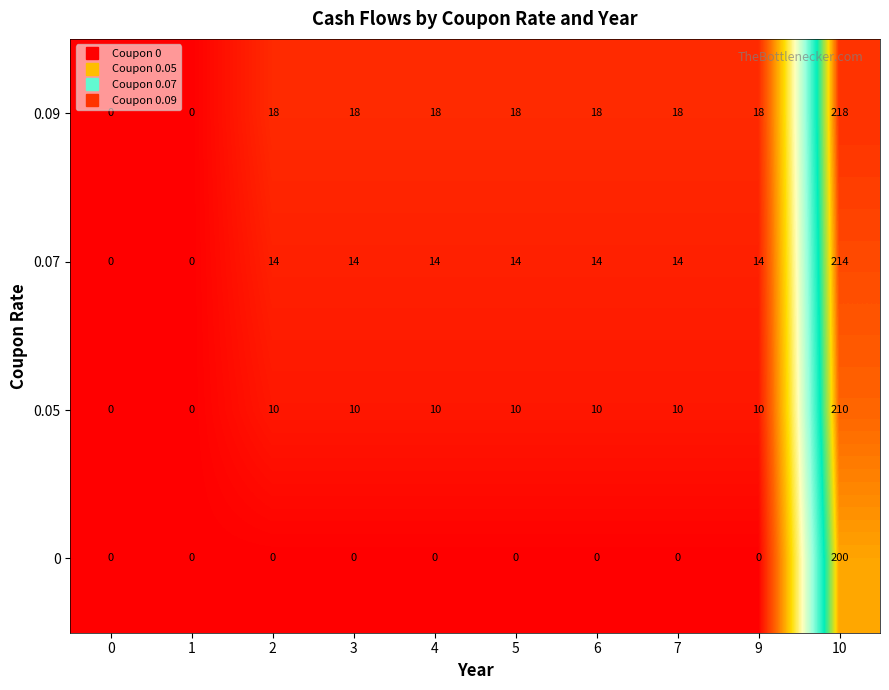

True or false: 0 has a value of 0 at 6.

True